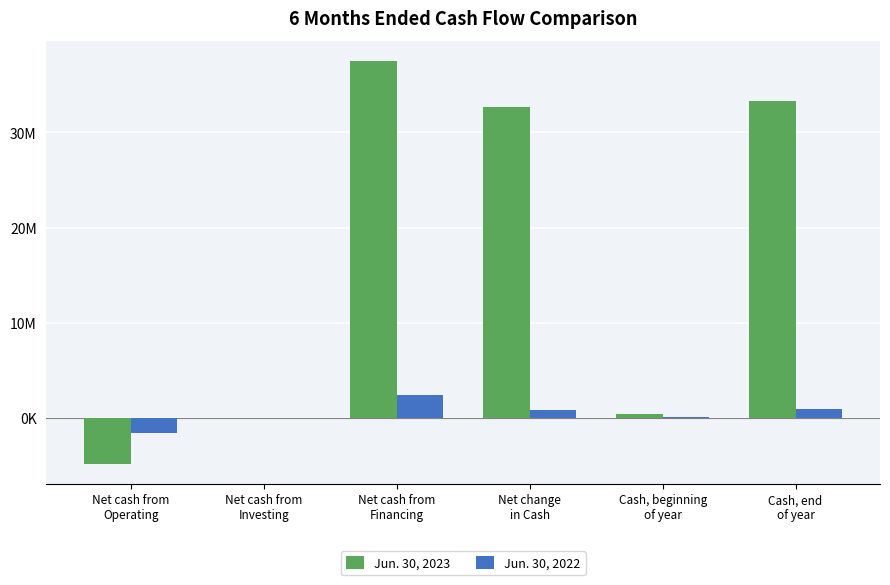

What is the minimum value shown in the chart?

-4801692